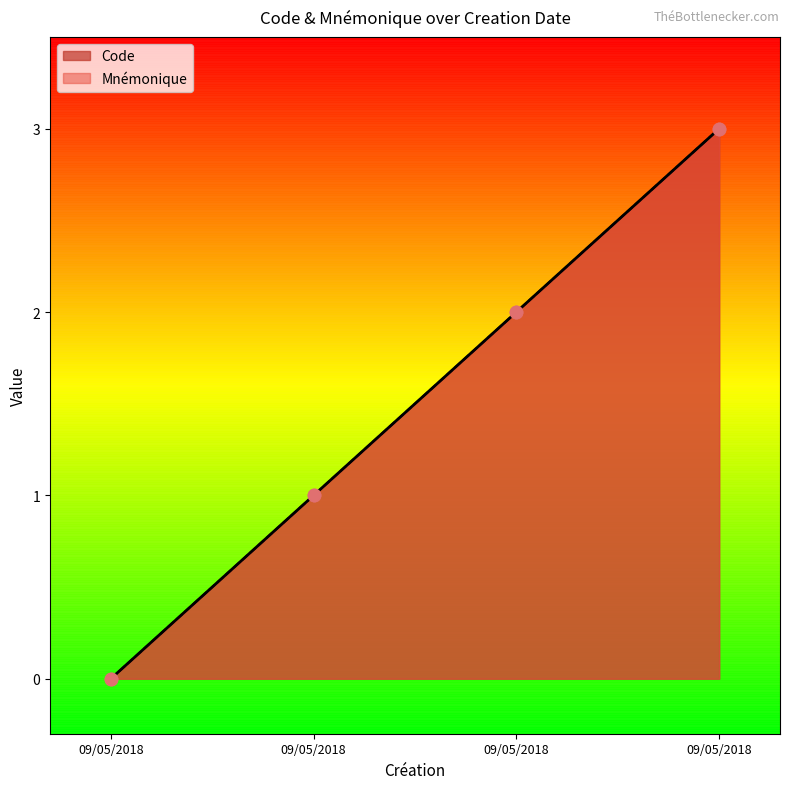

Which series contains the lowest Y value?

Code